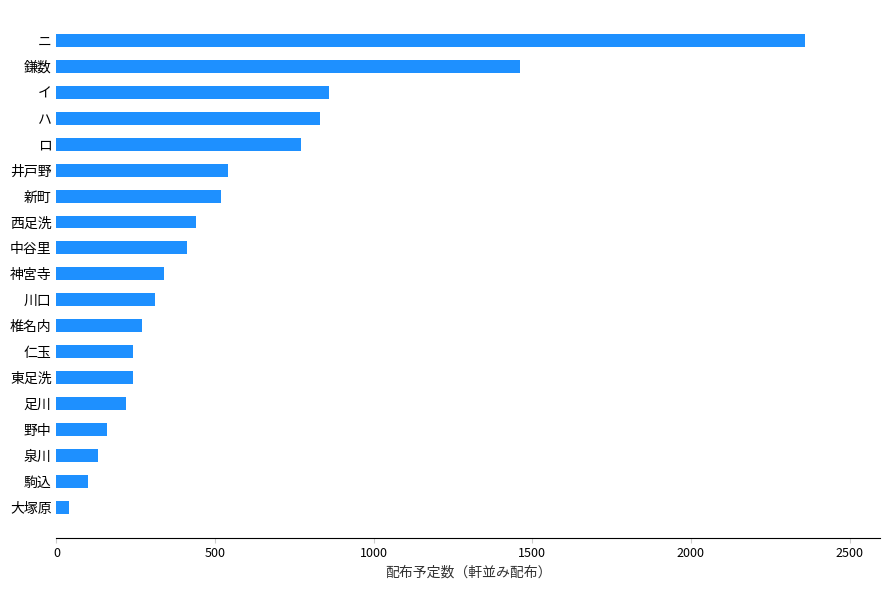

What value does the data have at ハ, to the nearest 10?

830